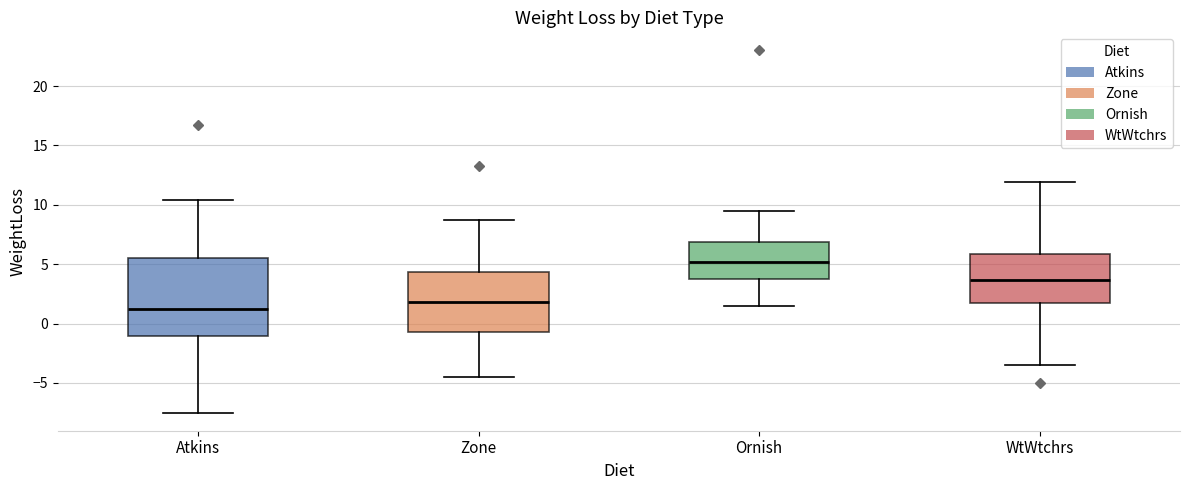

Reading left to right, read every box against the y-axis: the position of its median line, the range the box covers, and the ends of its whiskers. The values are not printed on the chart, so give them approximately, as read against the axis.

Atkins: median 1.0, box -1.0 to 5.5, whiskers -7.5 to 10.5
Zone: median 2.0, box -0.5 to 4.5, whiskers -4.5 to 8.5
Ornish: median 5.0, box 4.0 to 7.0, whiskers 1.5 to 9.5
WtWtchrs: median 3.5, box 1.5 to 6.0, whiskers -3.5 to 12.0